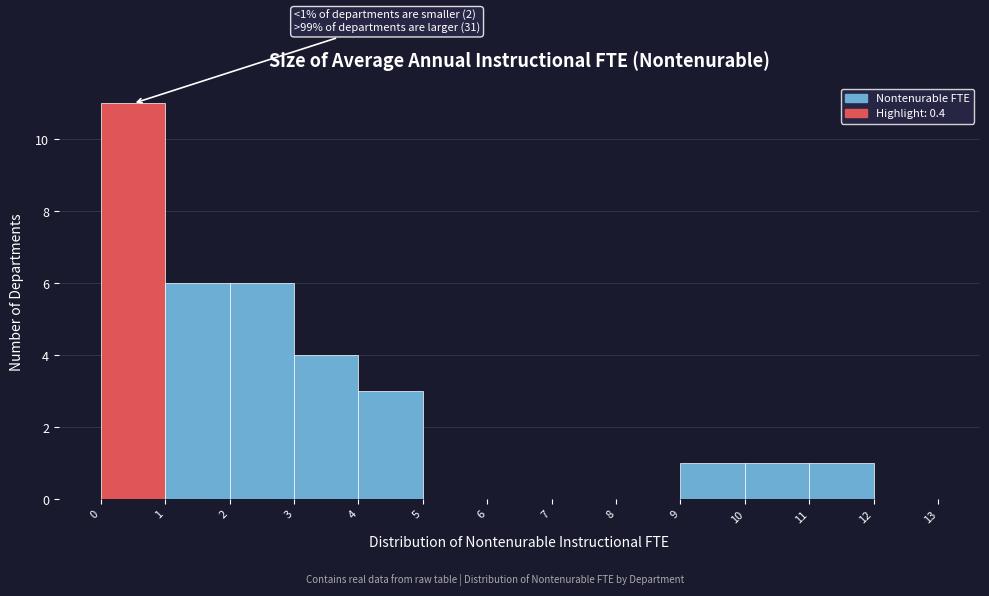

Over which range of the x-axis is the bar tallest?

0 to 1